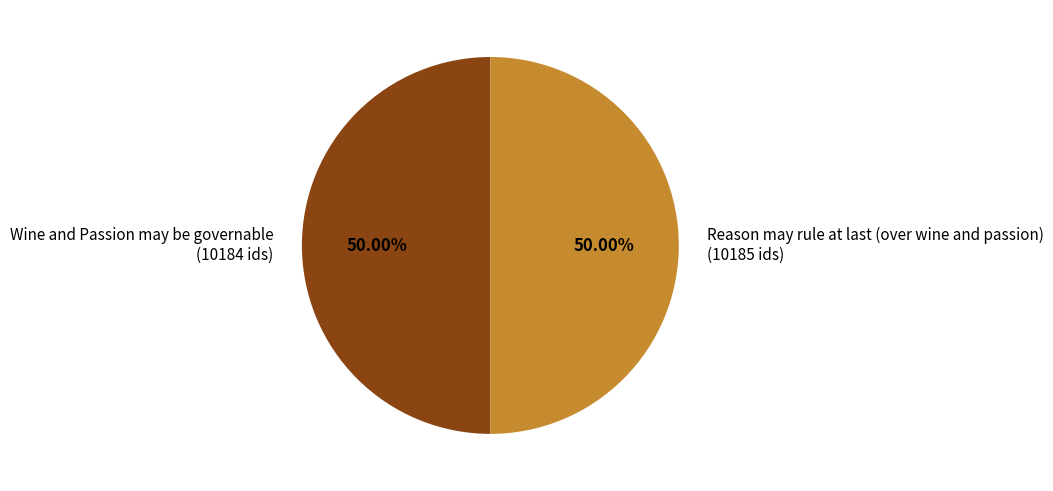

What is the largest slice in the pie chart?

Reason may rule at last (over wine and passion)